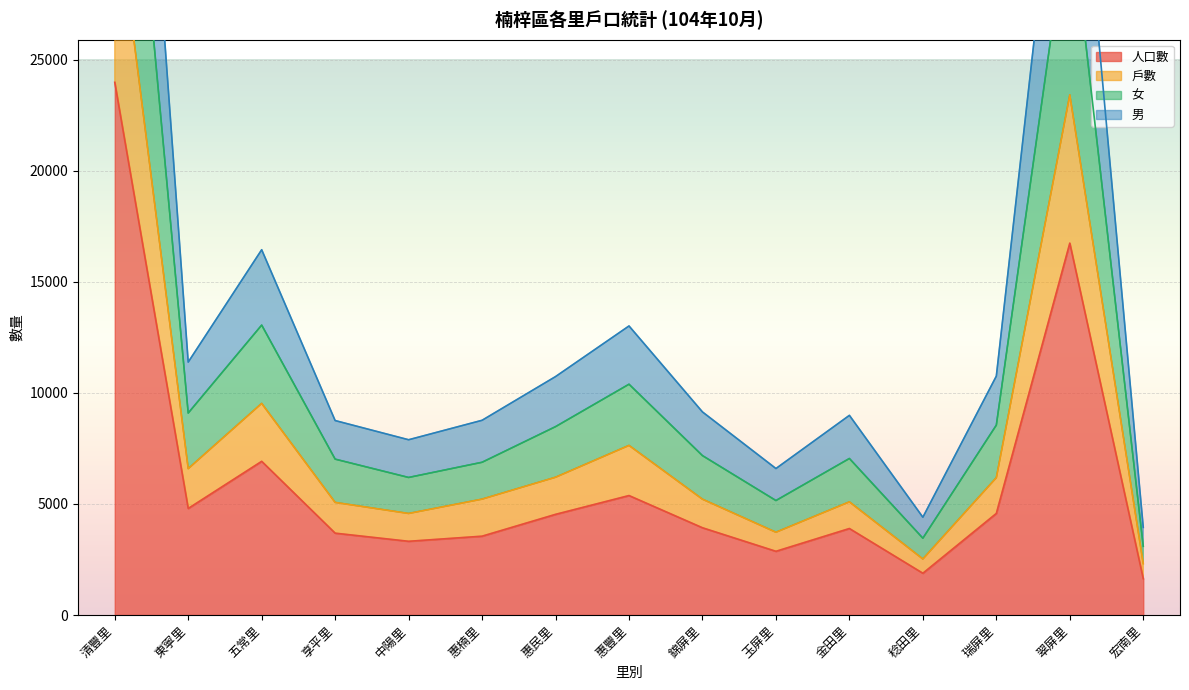

Is the value of 人口數 at 錦屏里 greater than the value of 男 at 五常里?

No